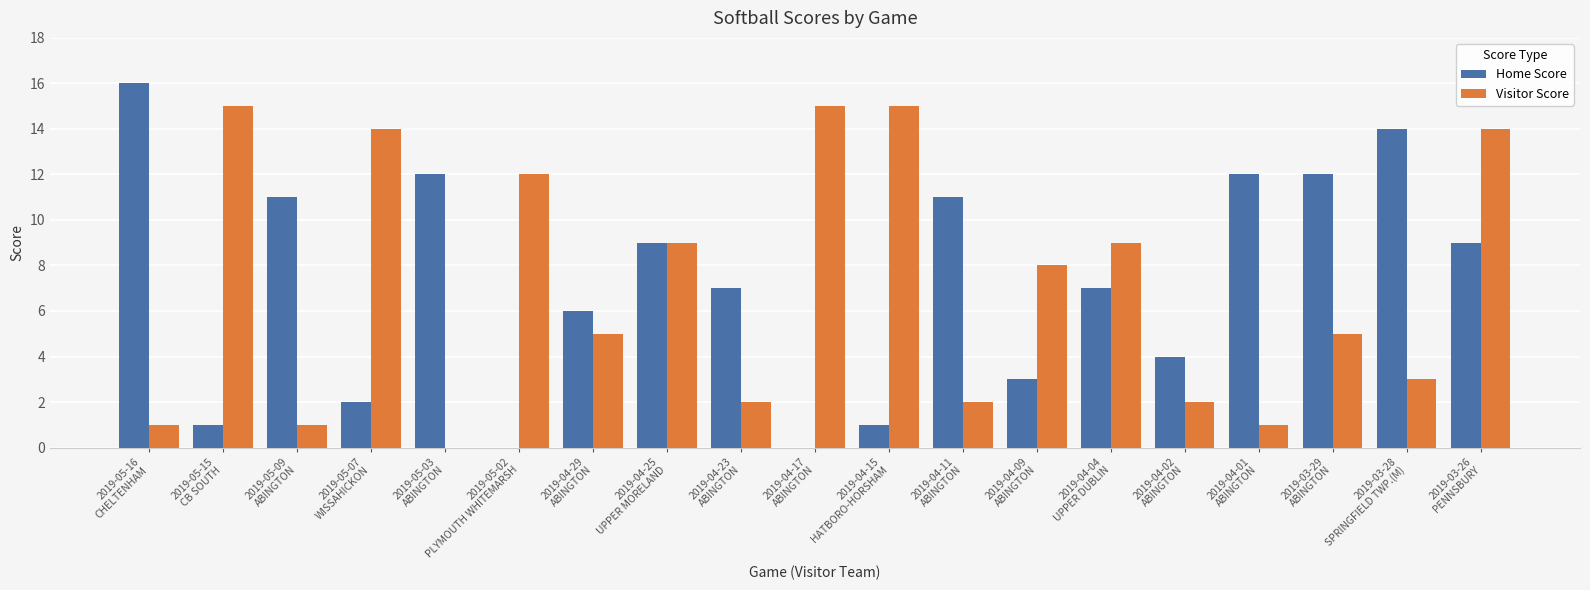

Reading right to left, what are all the values shown in this chart?

Home Score: 9	14	12	12	4	7	3	11	1	0	7	9	6	0	12	2	11	1	16
Visitor Score: 14	3	5	1	2	9	8	2	15	15	2	9	5	12	0	14	1	15	1